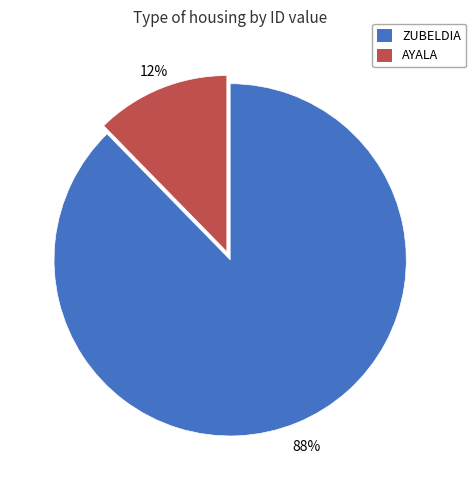

What percentage is the ZUBELDIA slice, to the nearest percent?

88%